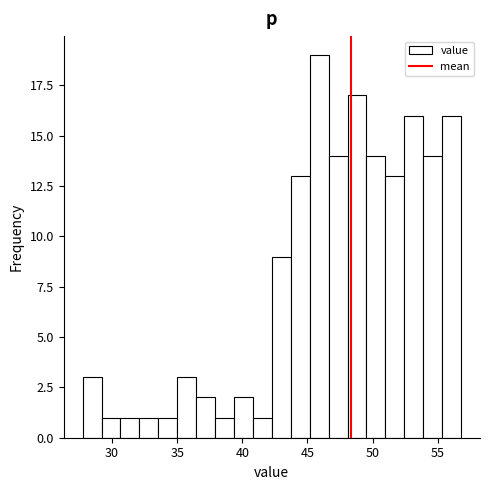

Read against the x-axis, roughly where is the centre of the tallest bar?

46.0